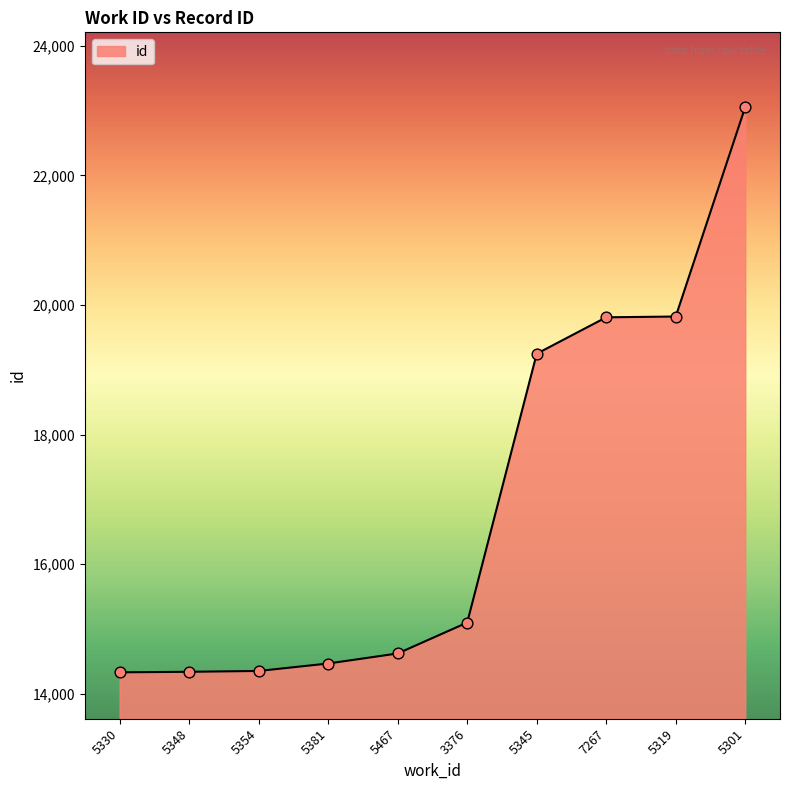

Which has a higher value, 5319 or 5330?

5319